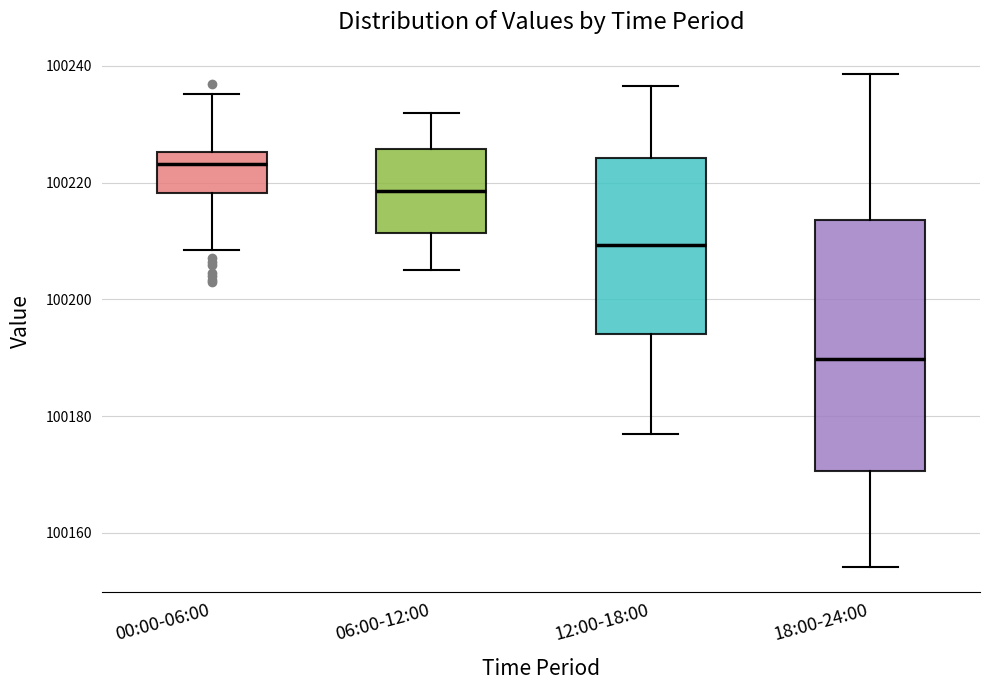

Comparing the boxes themselves (not the whiskers), which one is the tallest?

18:00-24:00